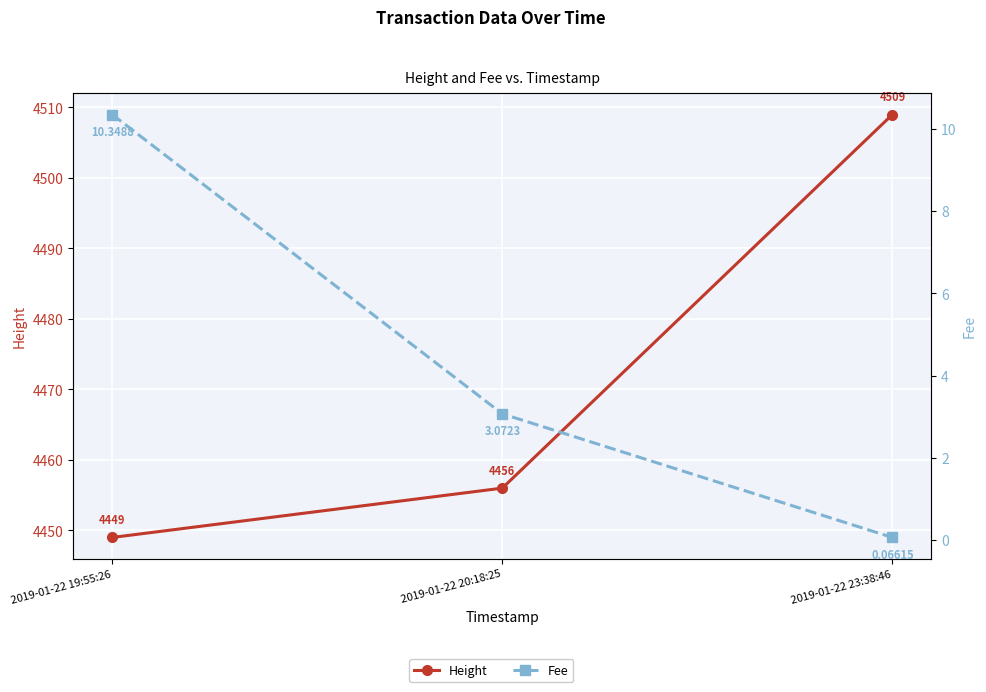

Which series changed the most between 2019-01-22 20:18:25 and 2019-01-22 23:38:46?

Height